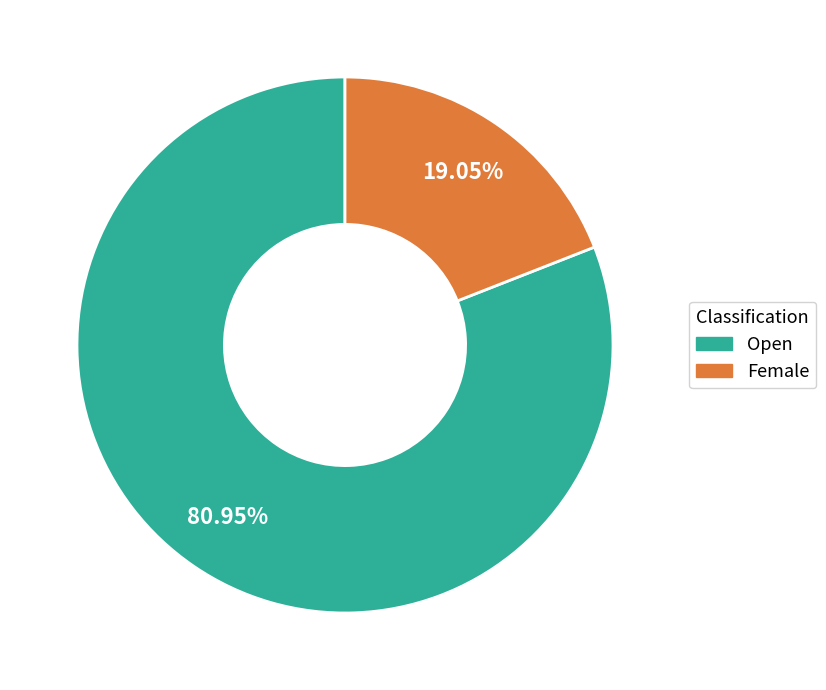

How much of the chart is everything except Female?

81.0%